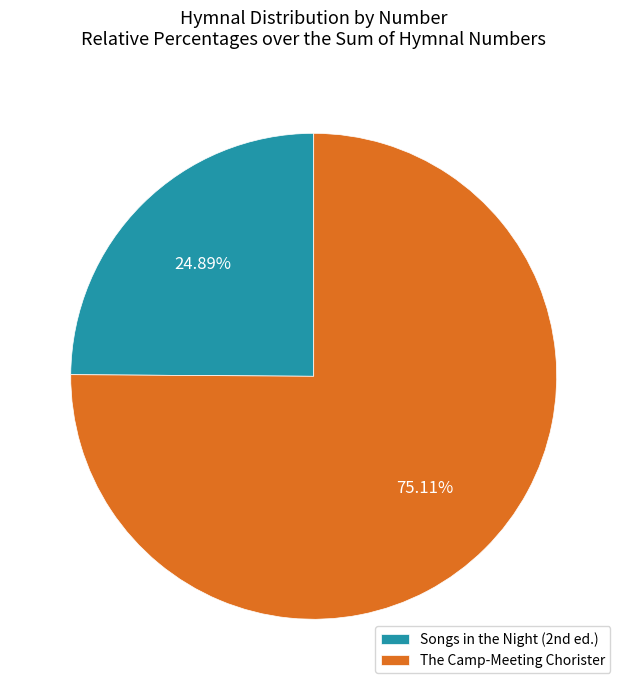

How many segments does this pie chart have?

2